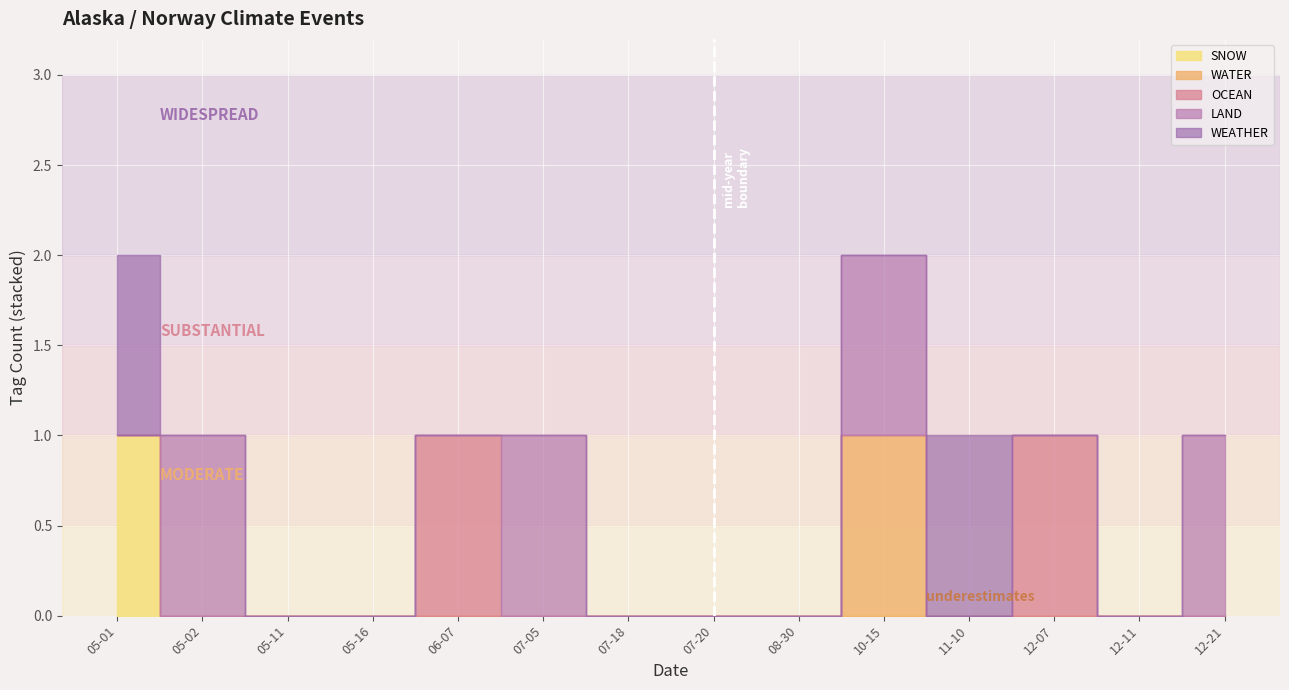

What is the total value across all series at 2023-05-01?

2